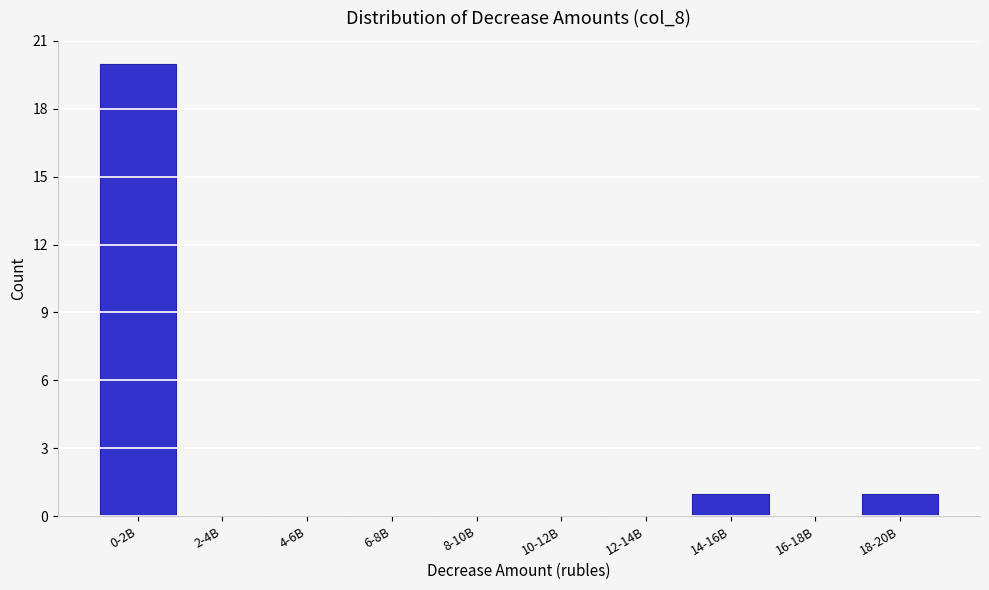

Reading right to left, what are all the values shown in this chart?

18-20B=1	16-18B=0	14-16B=1	12-14B=0	10-12B=0	8-10B=0	6-8B=0	4-6B=0	2-4B=0	0-2B=20